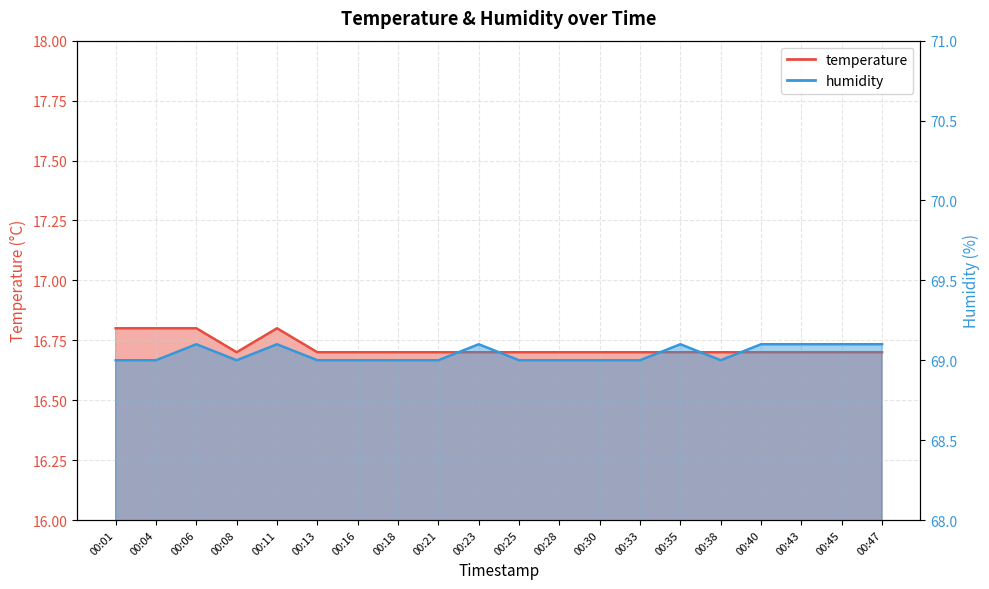

Between 00:35 and 00:45, which series saw the biggest shift?

temperature